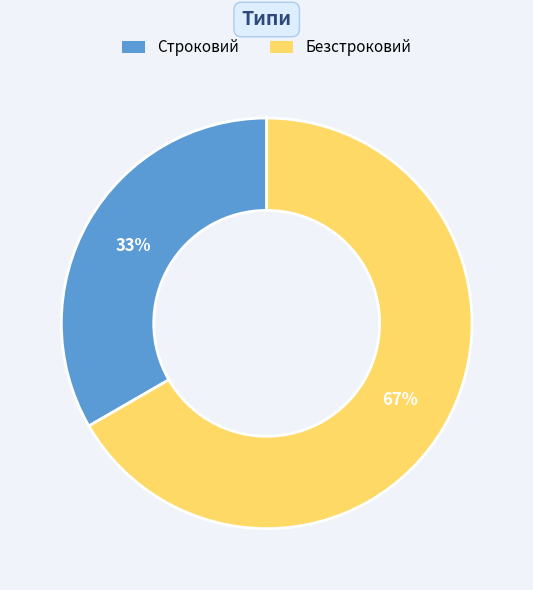

The Строковий slice represents 22% of the pie. True or false?

False